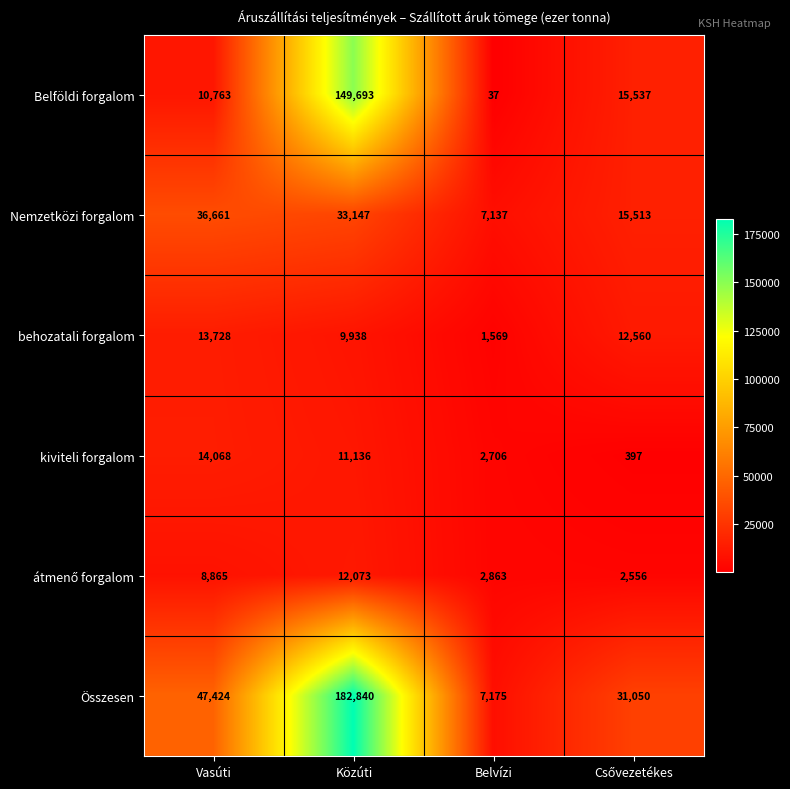

True or false: behozatali forgalom has a value of 20062 at Vasúti.

False